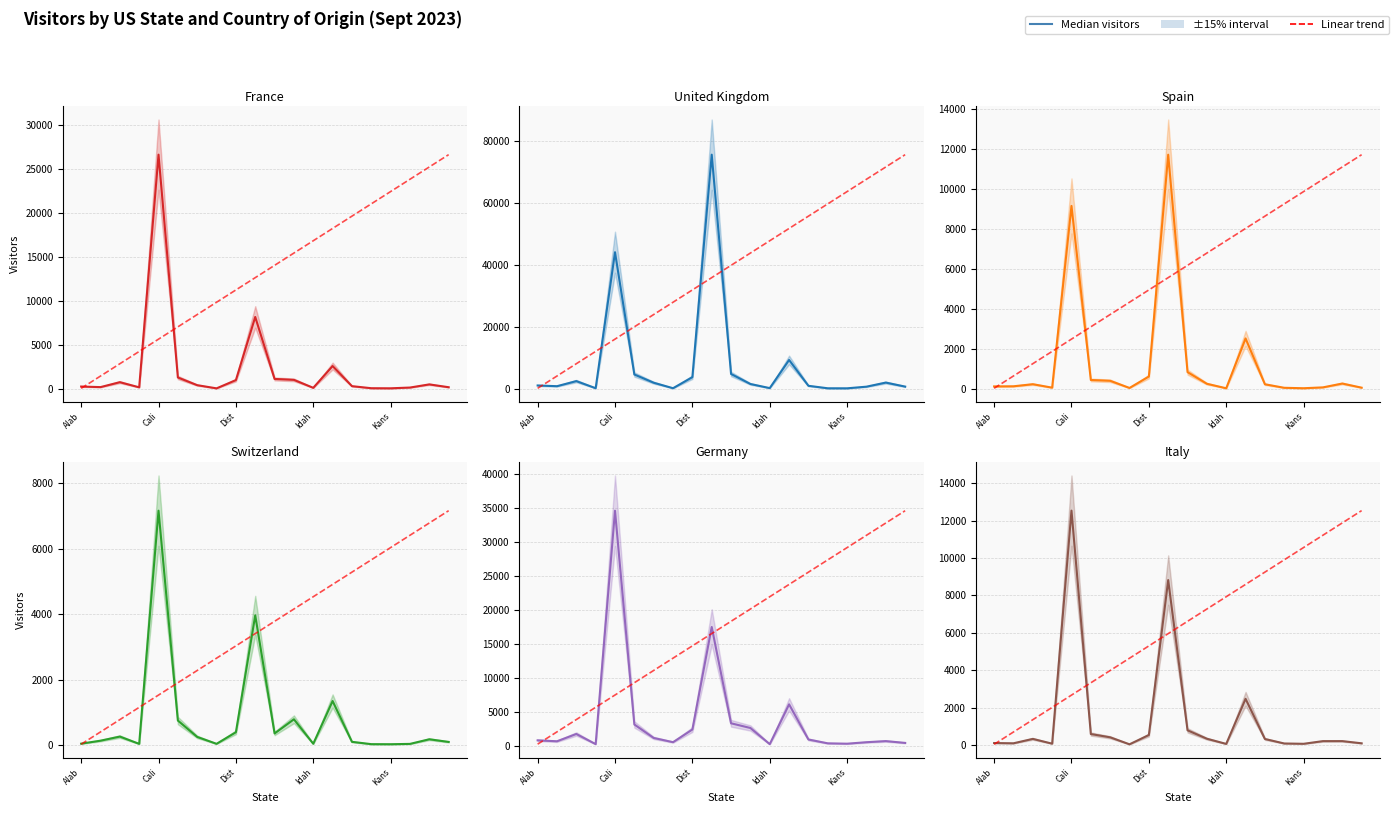

What is the difference between the Trend values at 12 and 7?

3292.6